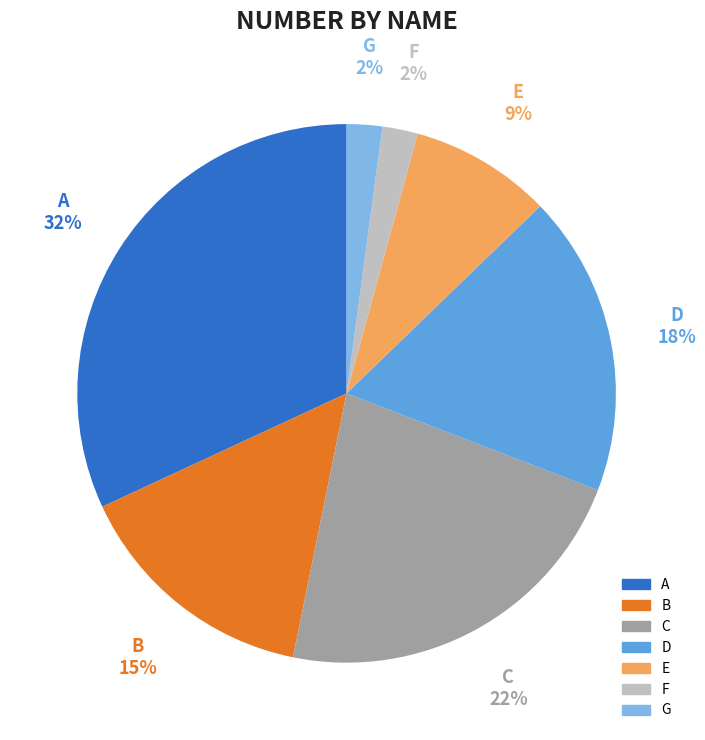

Which has a higher value, D or F?

D